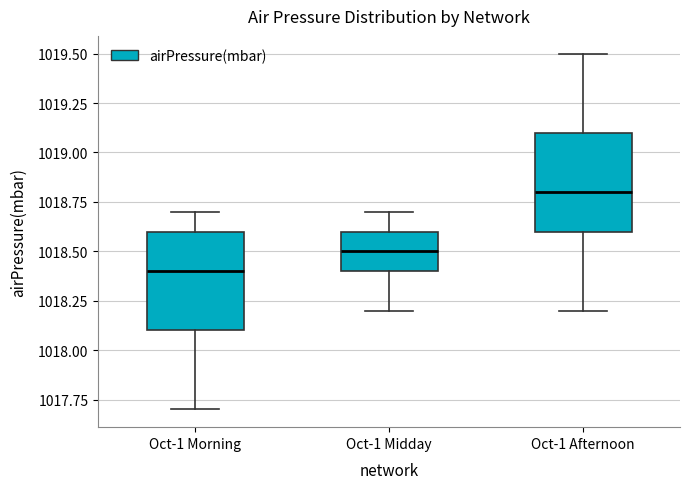

Reading left to right, transcribe this box plot: for each box, give where its median line is, the range the box spans, and where its two whiskers end, as read against the y-axis. The values are not printed on the chart, so give them approximately, as read against the axis.

Oct-1 Morning: median 1018.4, box 1018.1 to 1018.6, whiskers 1017.7 to 1018.7
Oct-1 Midday: median 1018.5, box 1018.4 to 1018.6, whiskers 1018.2 to 1018.7
Oct-1 Afternoon: median 1018.8, box 1018.6 to 1019.1, whiskers 1018.2 to 1019.5